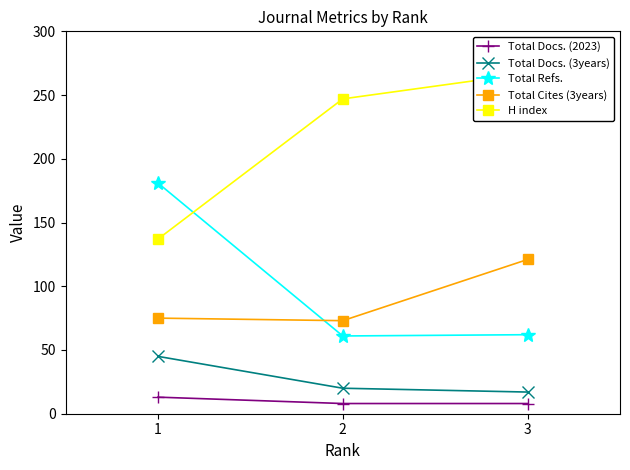

The value of Total Docs. (2023) at 3 is 8. True or false?

True